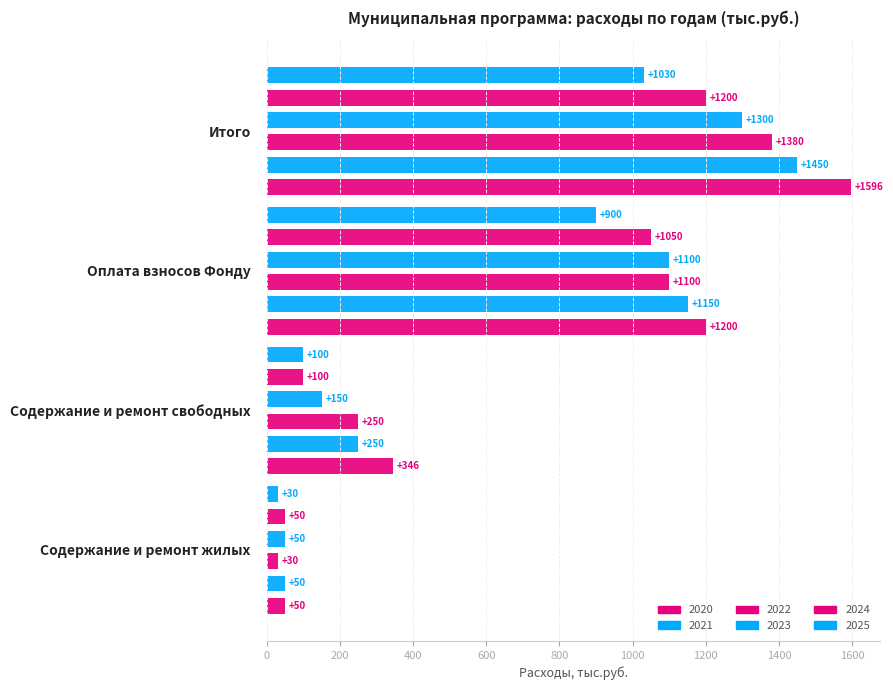

What is the sum of all 2022 values?

2760